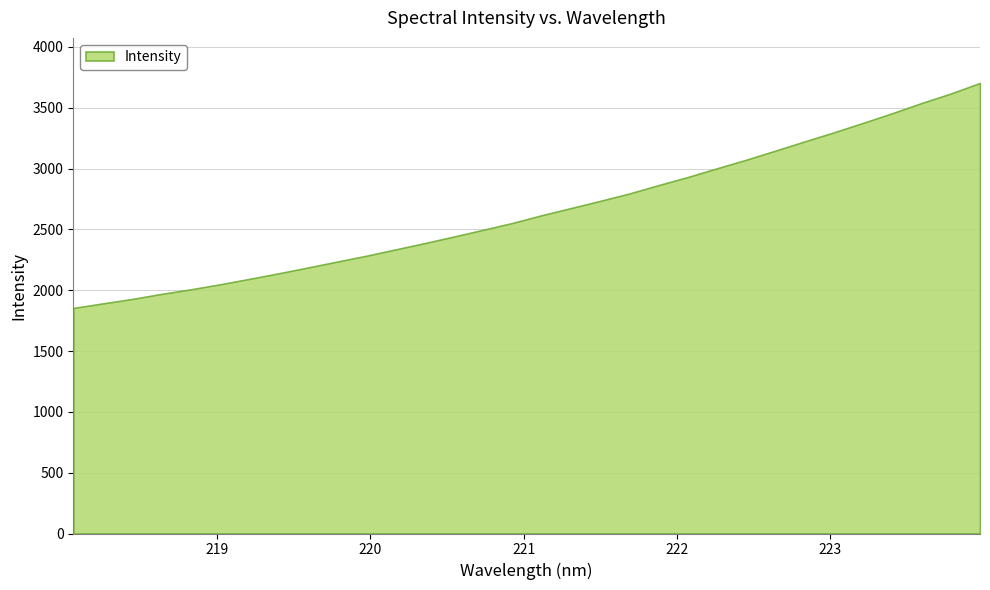

What is the difference between the maximum and minimum values?

1849.7